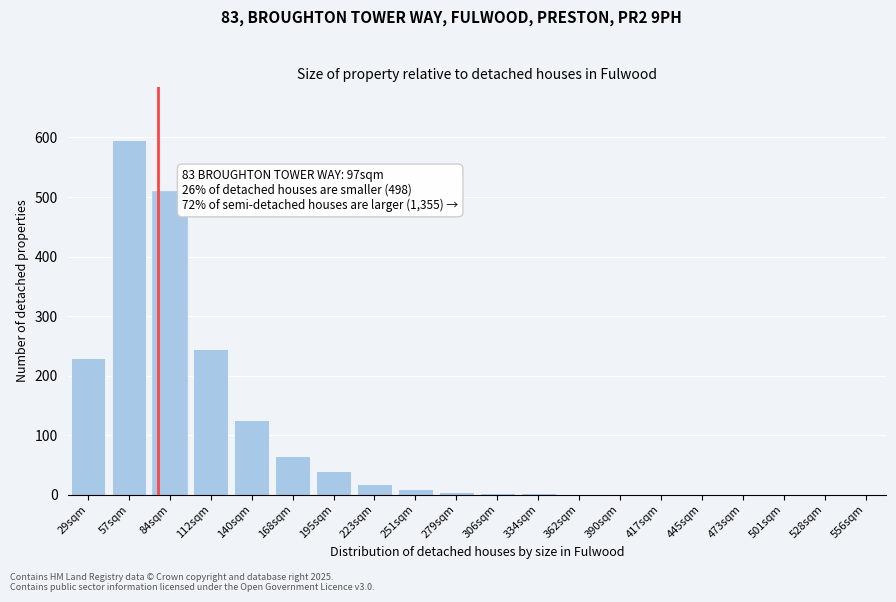

The chart shows a value of -215 at 556sqm. True or false?

False